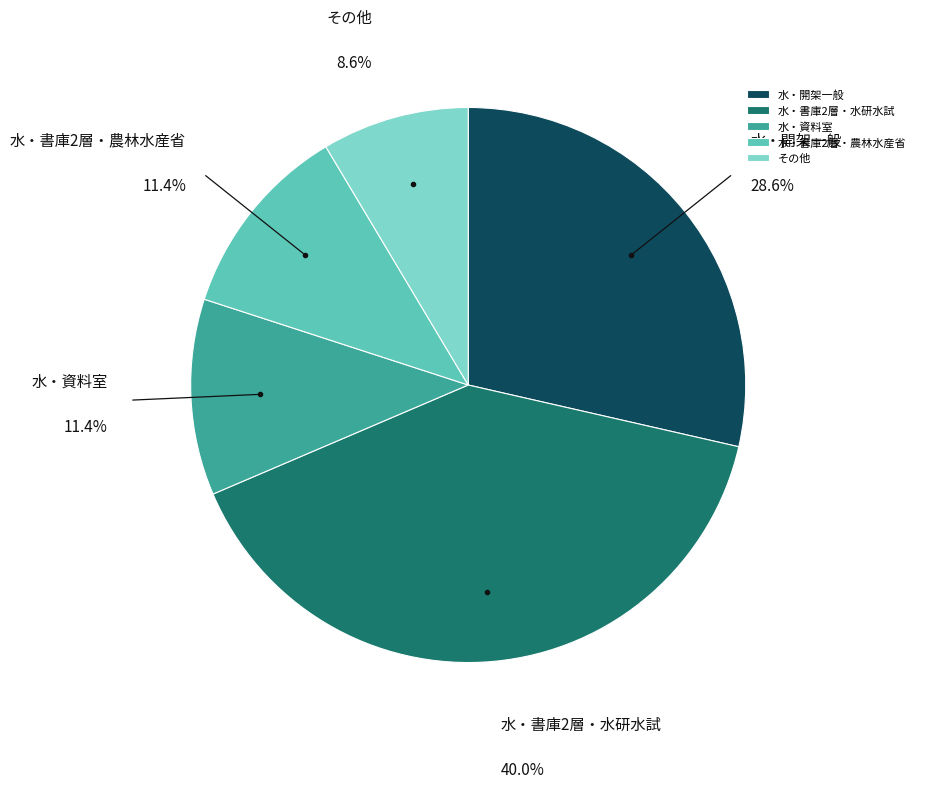

True or false: 水・開架一般 accounts for 20% of the total.

False